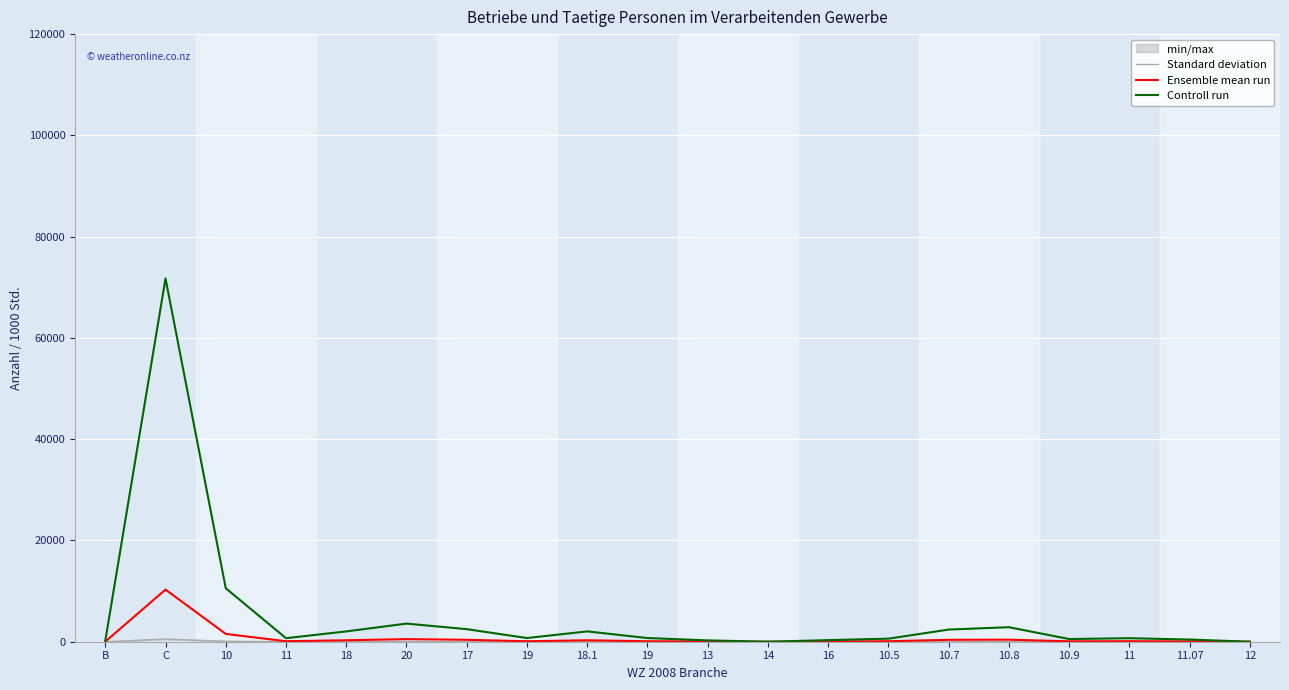

Which has a higher value, C or 10.9?

C